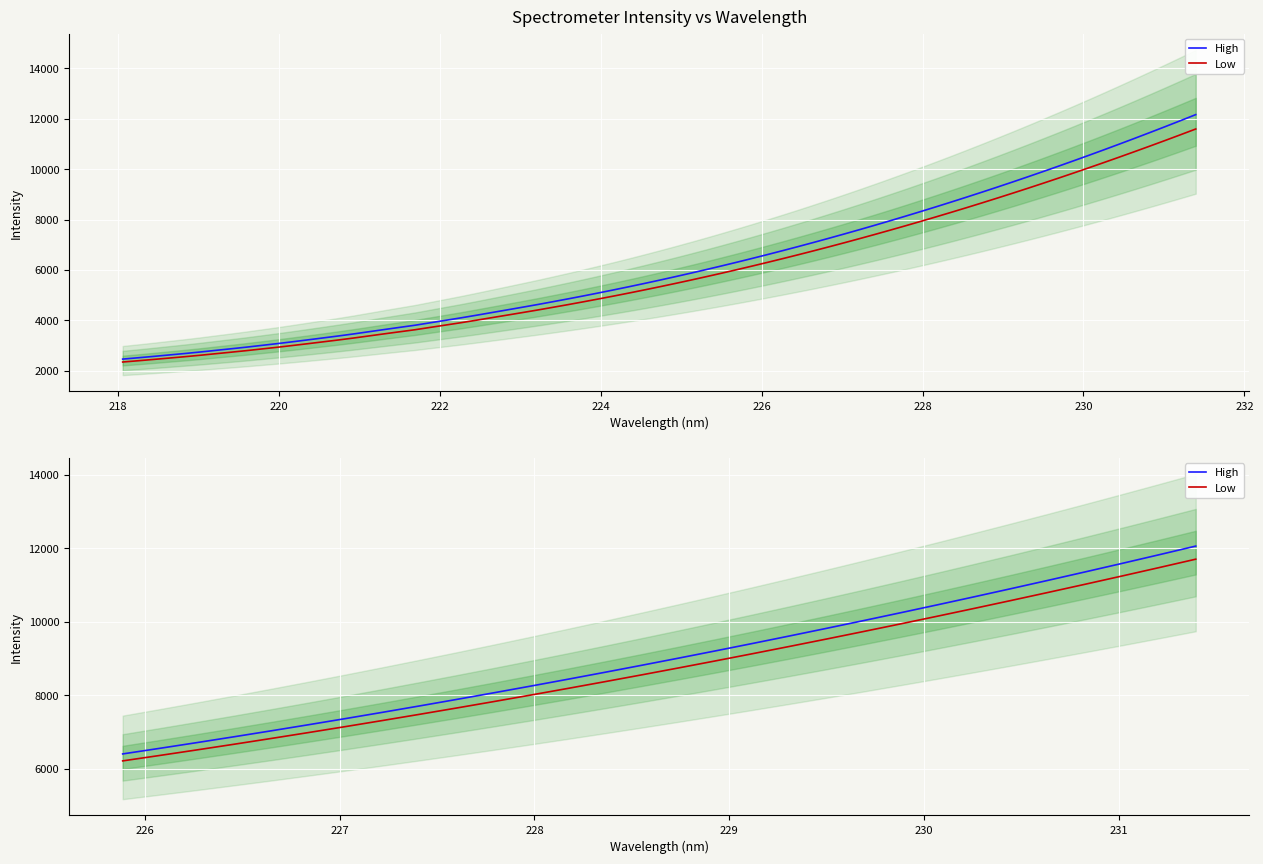

What is the label of the 26th point from the right?

224